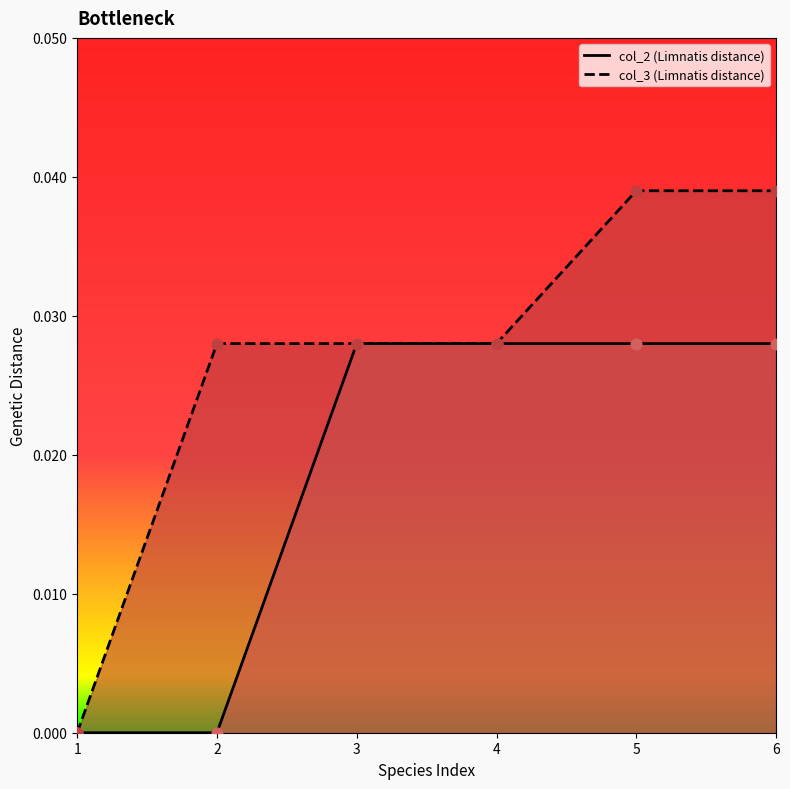

Which series reaches the minimum Y coordinate?

col_2